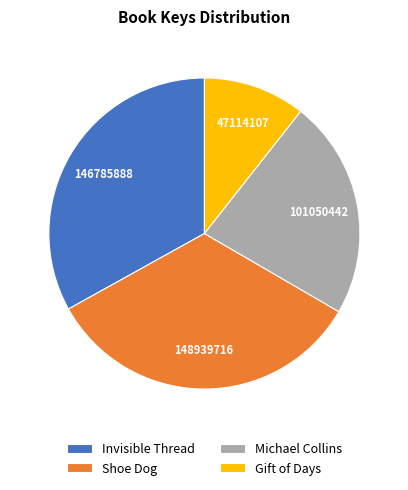

How many slices are in this pie chart?

4